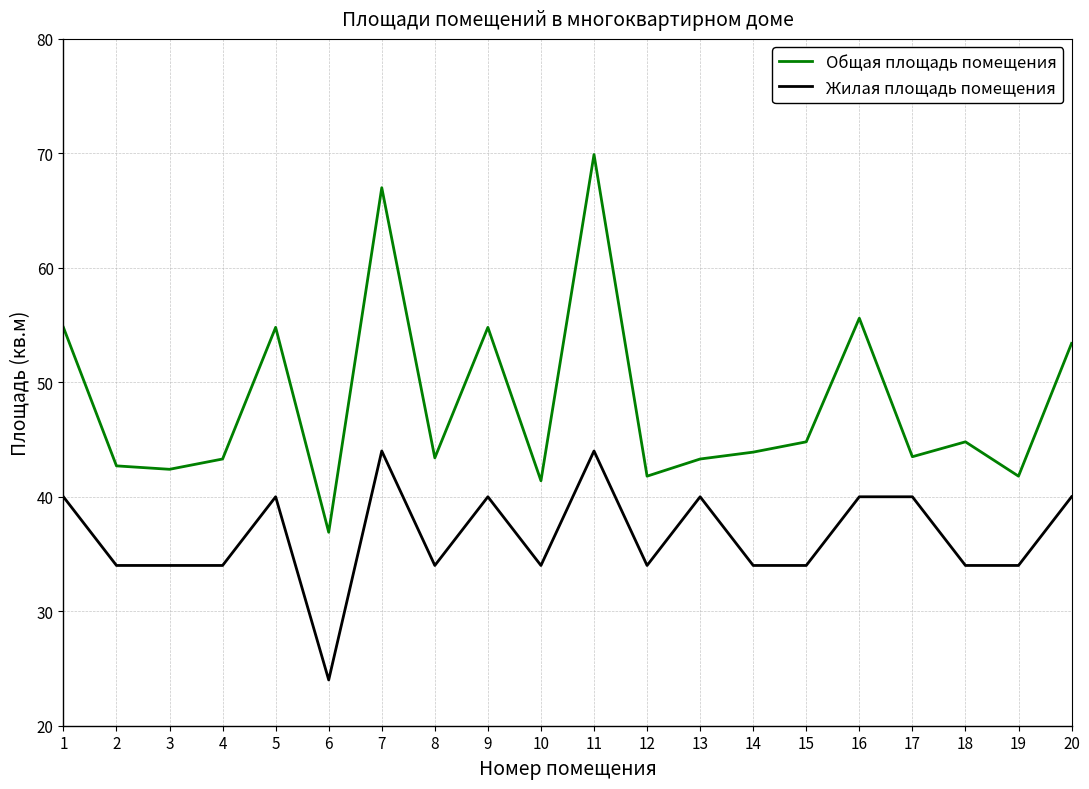

What are all the series names shown in the legend?

Общая площадь помещения, Жилая площадь помещения